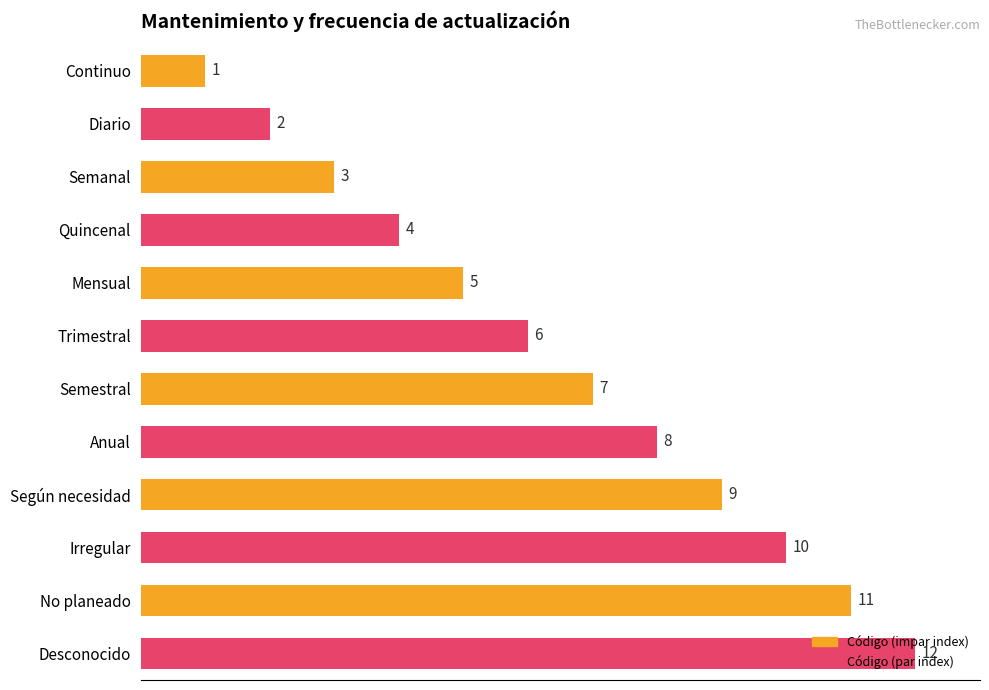

What is the difference between the maximum and second lowest values?

10